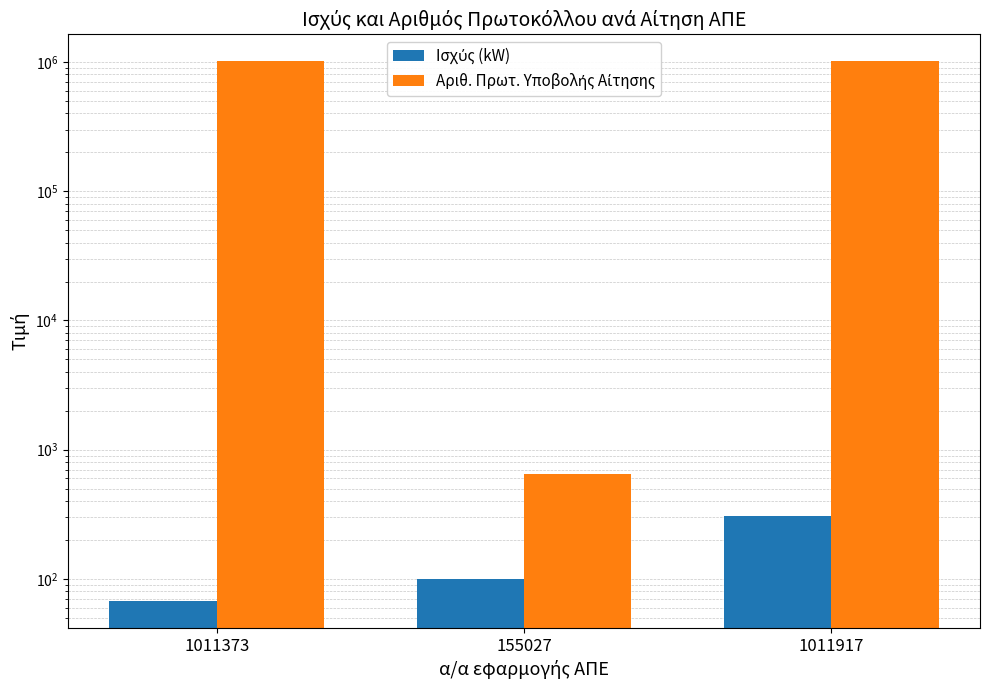

What is the difference between the Αριθ. Πρωτ. Υποβολής Αίτησης values at 1011373 and 155027?

1010724.0